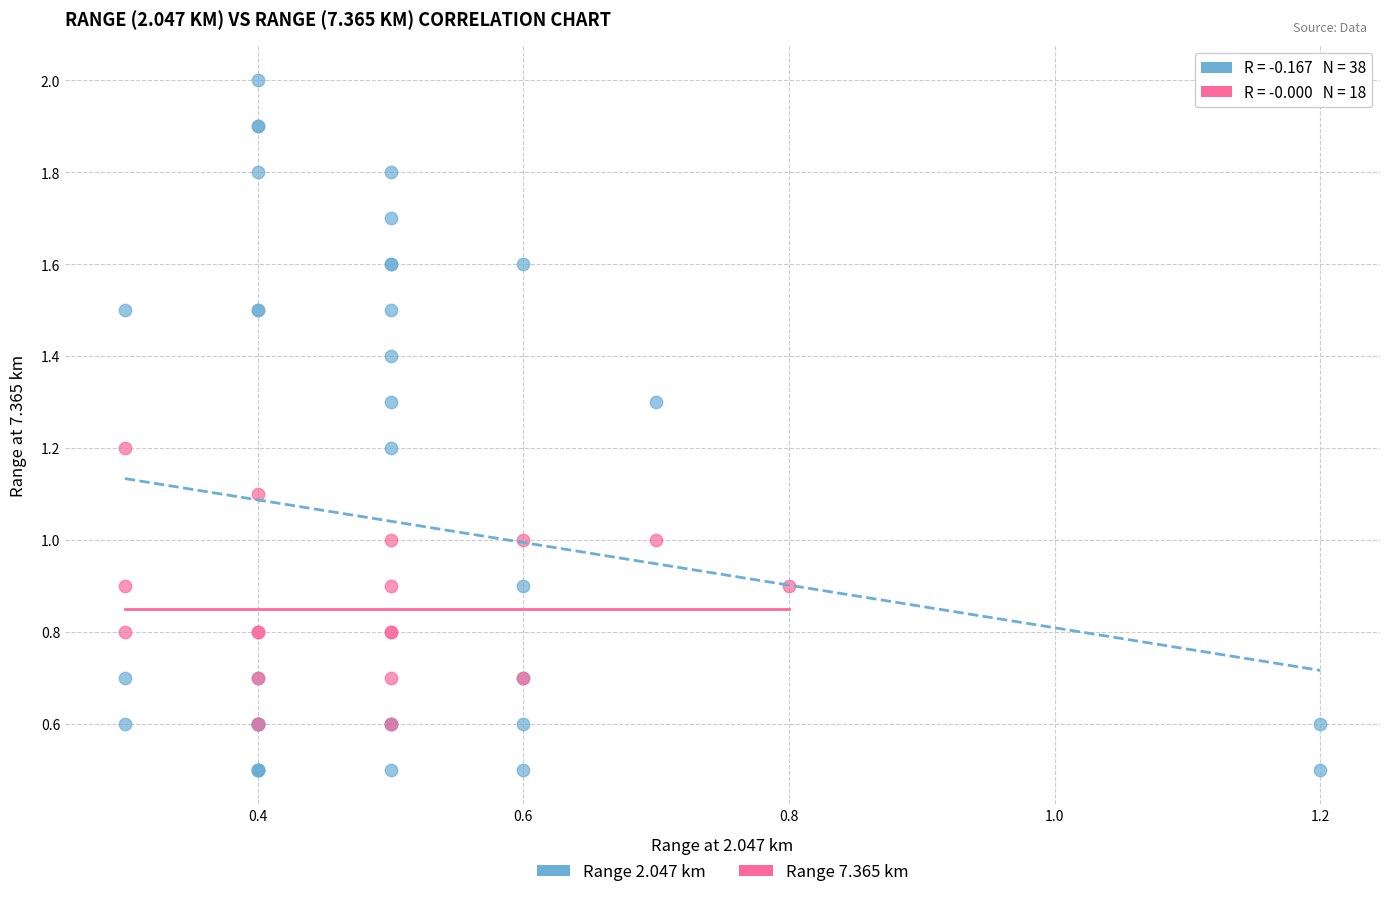

Which series reaches the maximum Y coordinate?

Range 2.047 km